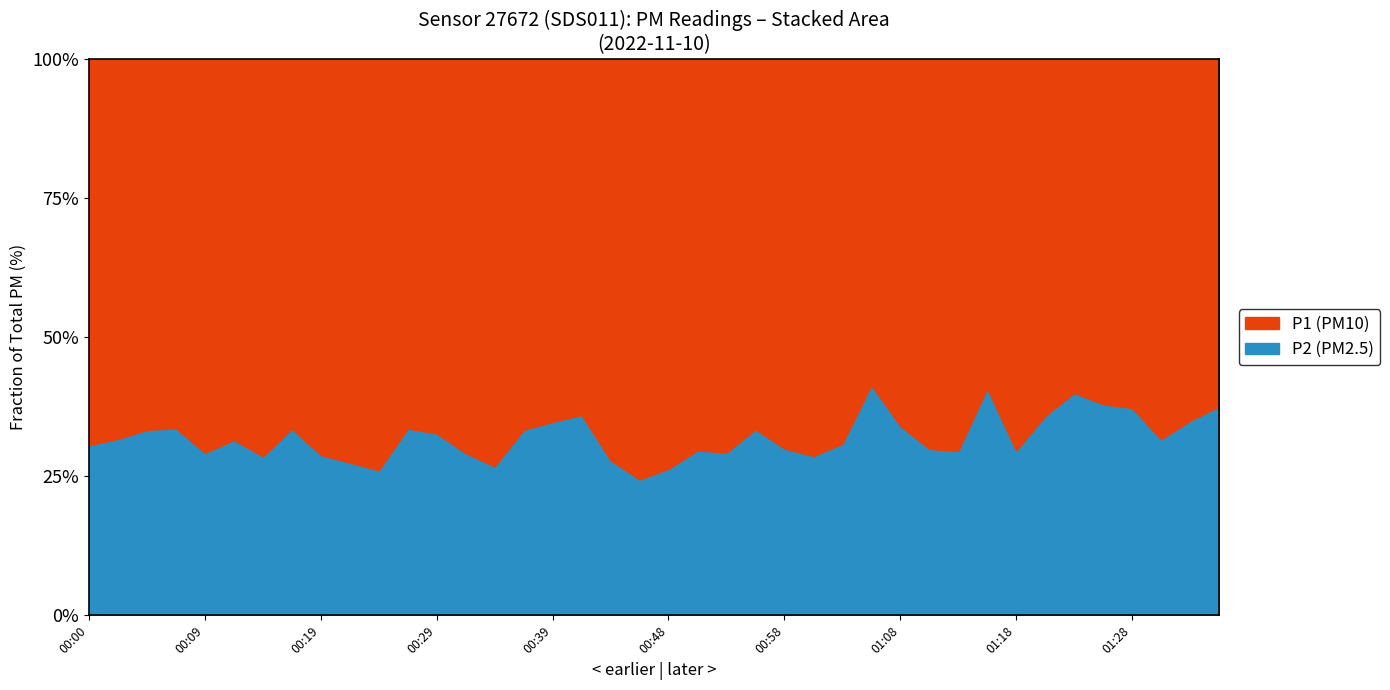

Rank the series by their maximum value, from highest to lowest.

P1, P2